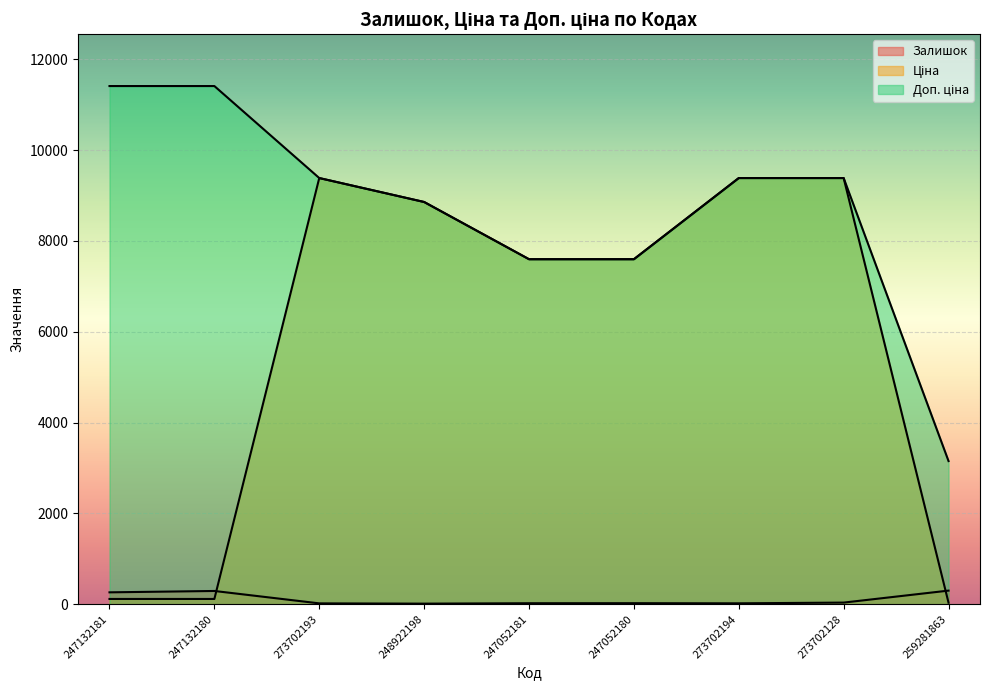

The Залишок series shows 6.5 at 273702193. True or false?

False